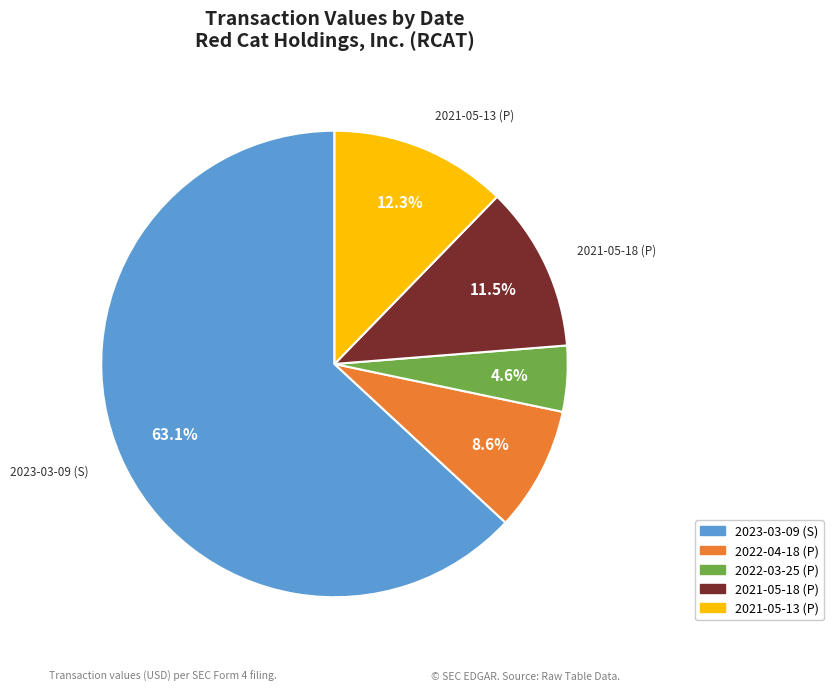

What portion of the pie excludes 2022-04-18 (P)?

91.4%